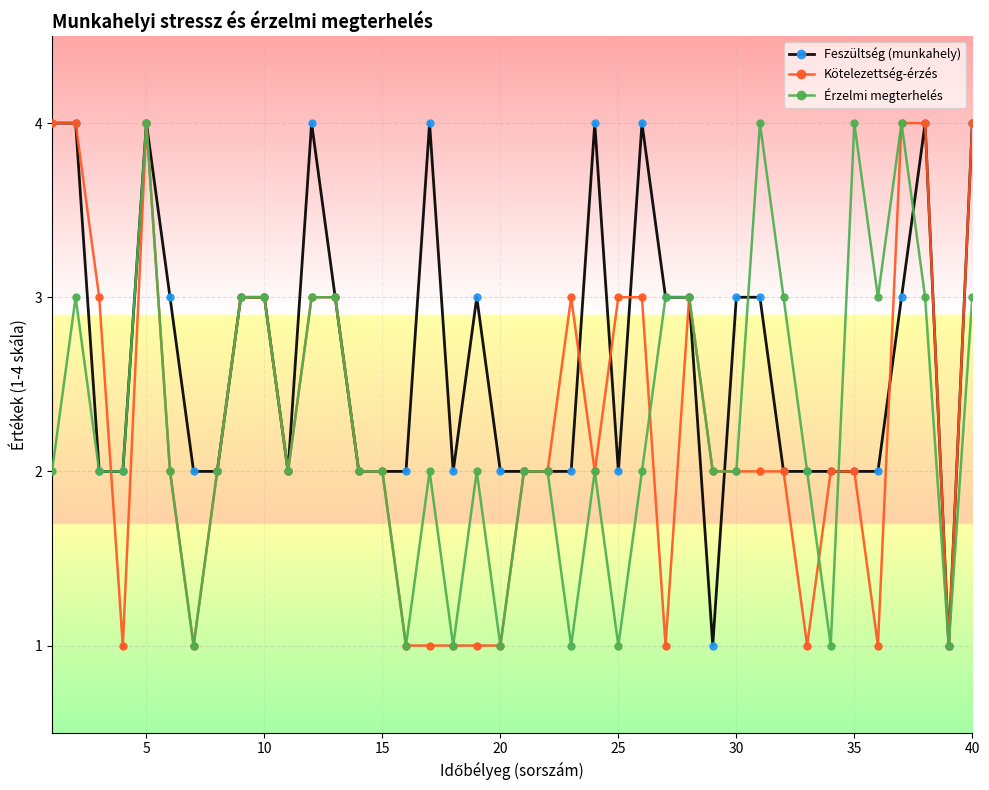

Reading left to right, extract all data points from this chart.

Feszültség (munkahely): 4	4	2	2	4	3	2	2	3	3	2	4	3	2	2	2	4	2	3	2	2	2	2	4	2	4	3	3	1	3	3	2	2	2	2	2	3	4	1	4
Kötelezettség-érzés: 4	4	3	1	4	2	1	2	3	3	2	3	3	2	2	1	1	1	1	1	2	2	3	2	3	3	1	3	2	2	2	2	1	2	2	1	4	4	1	4
Érzelmi megterhelés: 2	3	2	2	4	2	1	2	3	3	2	3	3	2	2	1	2	1	2	1	2	2	1	2	1	2	3	3	2	2	4	3	2	1	4	3	4	3	1	3